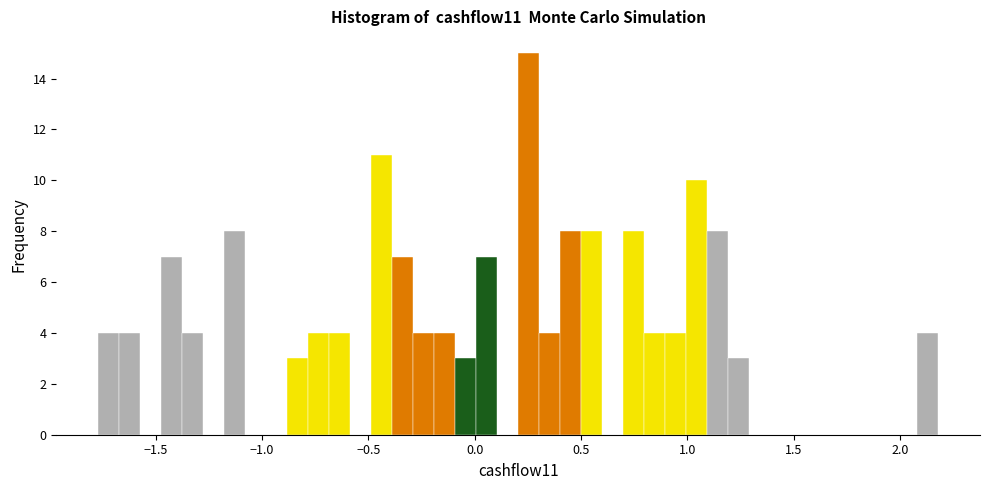

Read against the x-axis, roughly where is the centre of the tallest bar?

0.25